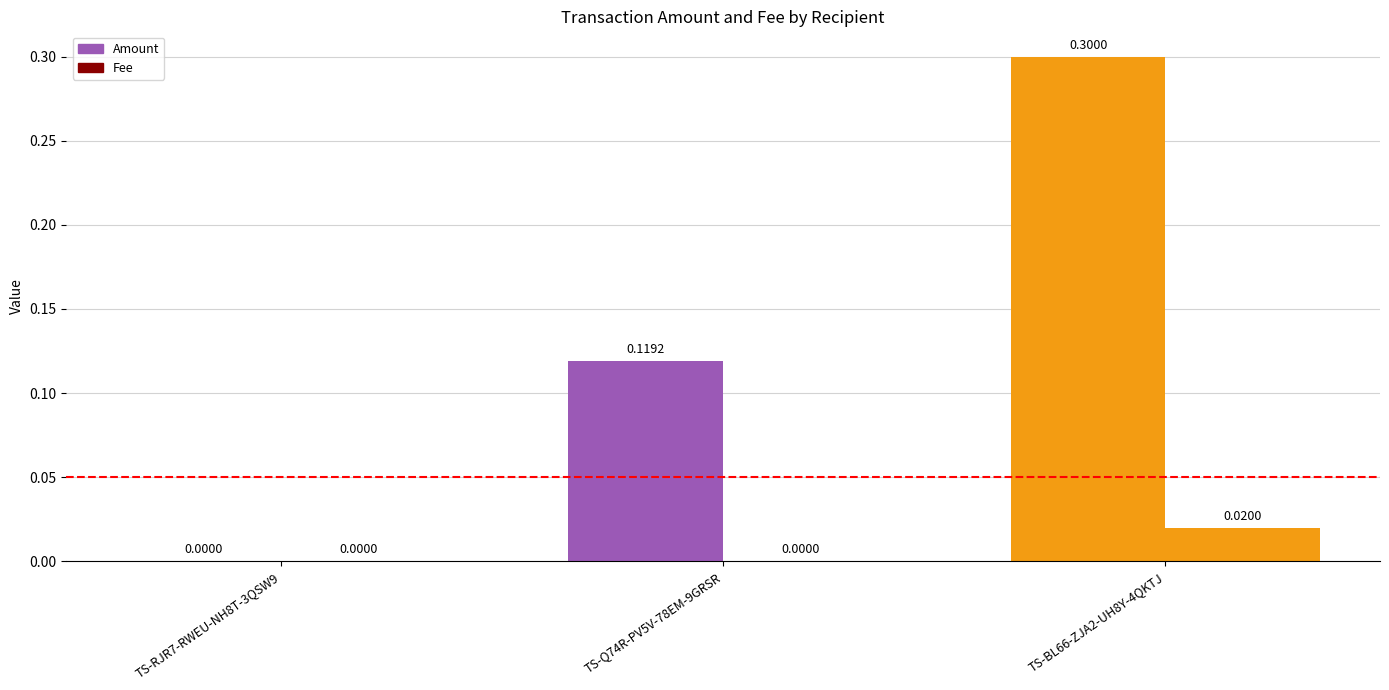

At how many categories does at least one series exceed 0?

2